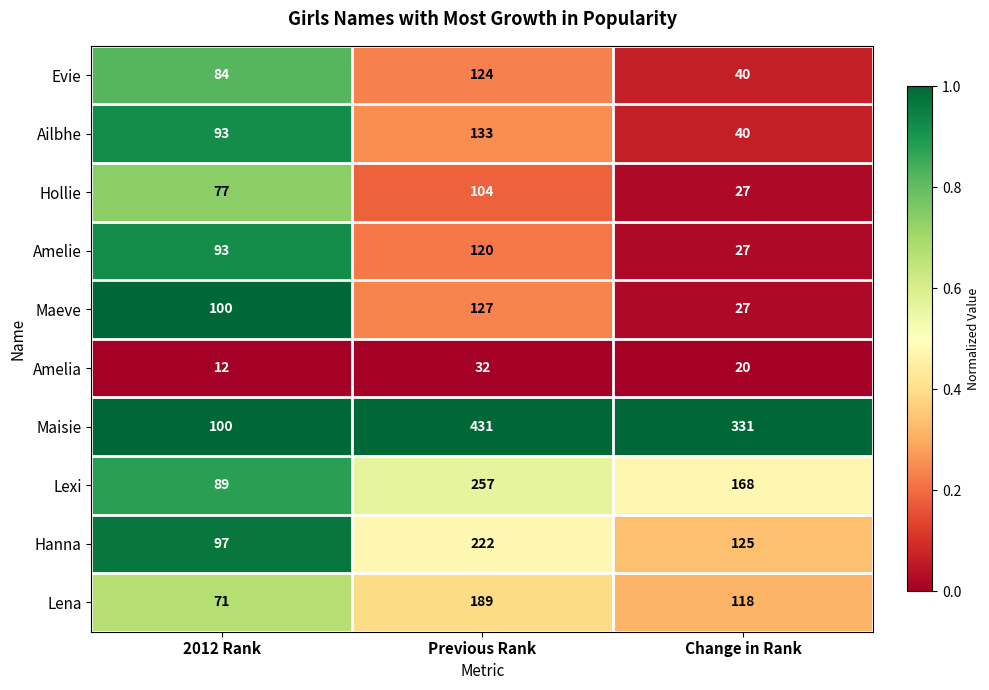

How many distinct data groups are displayed?

10